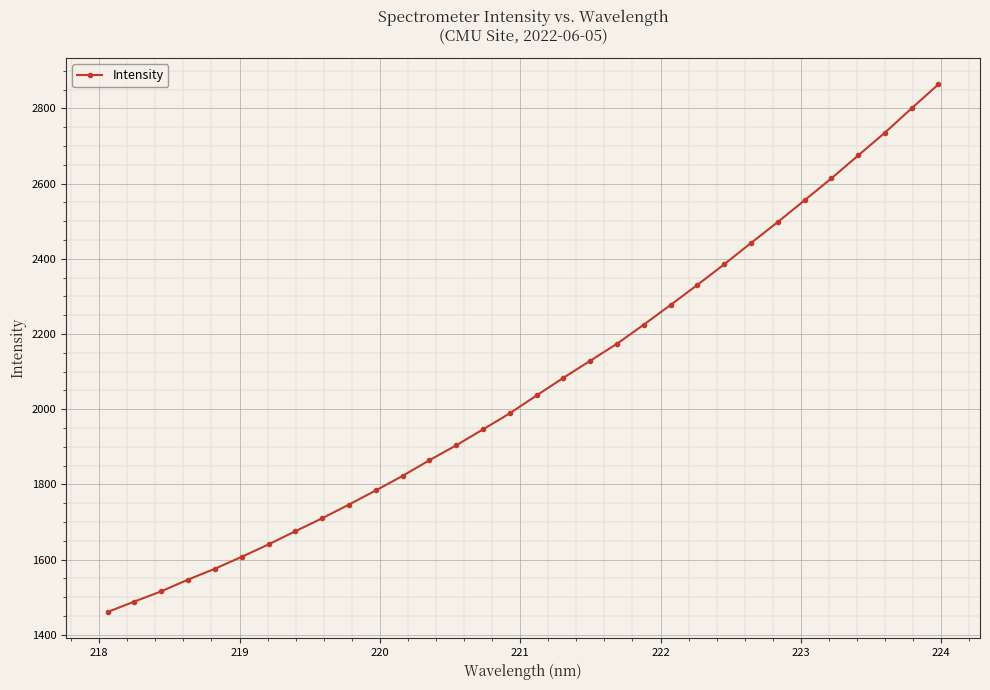

What is the value of the 13th point from the left?

1864.5